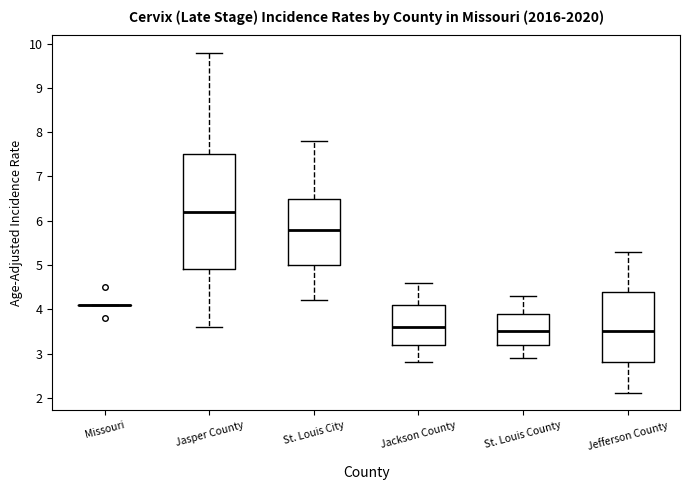

Reading left to right, transcribe this box plot: for each box, give where its median line is, the range the box spans, and where its two whiskers end, as read against the y-axis. The values are not printed on the chart, so give them approximately, as read against the axis.

Missouri: box collapsed to a line at 4.1, whiskers 4.1 to 4.1
Jasper County: median 6.2, box 4.9 to 7.5, whiskers 3.6 to 9.8
St. Louis City: median 5.8, box 5.0 to 6.5, whiskers 4.2 to 7.8
Jackson County: median 3.6, box 3.2 to 4.1, whiskers 2.8 to 4.6
St. Louis County: median 3.5, box 3.2 to 3.9, whiskers 2.9 to 4.3
Jefferson County: median 3.5, box 2.8 to 4.4, whiskers 2.1 to 5.3